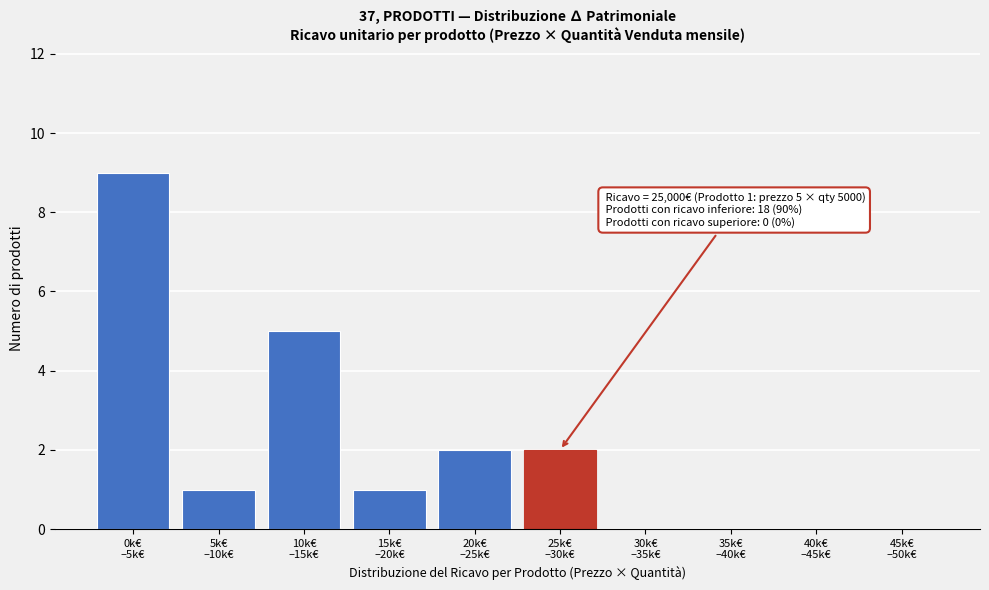

What is the greatest value displayed?

9